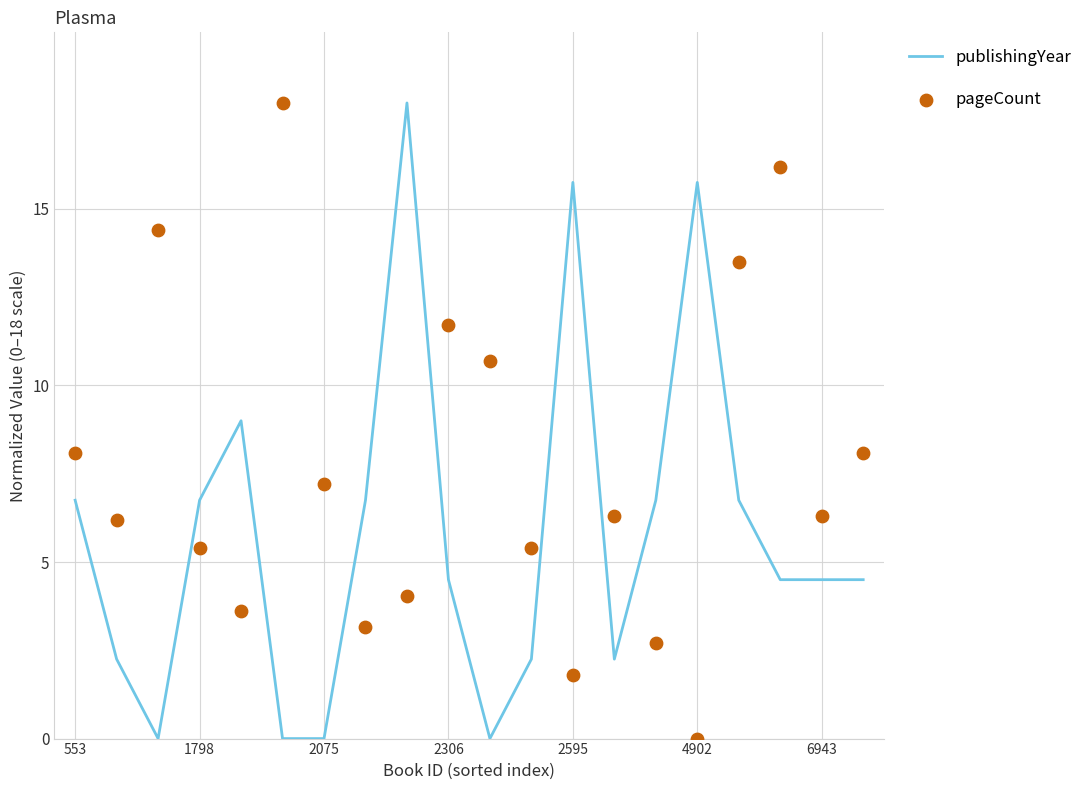

What are all the series names shown in the legend?

publishingYear, pageCount